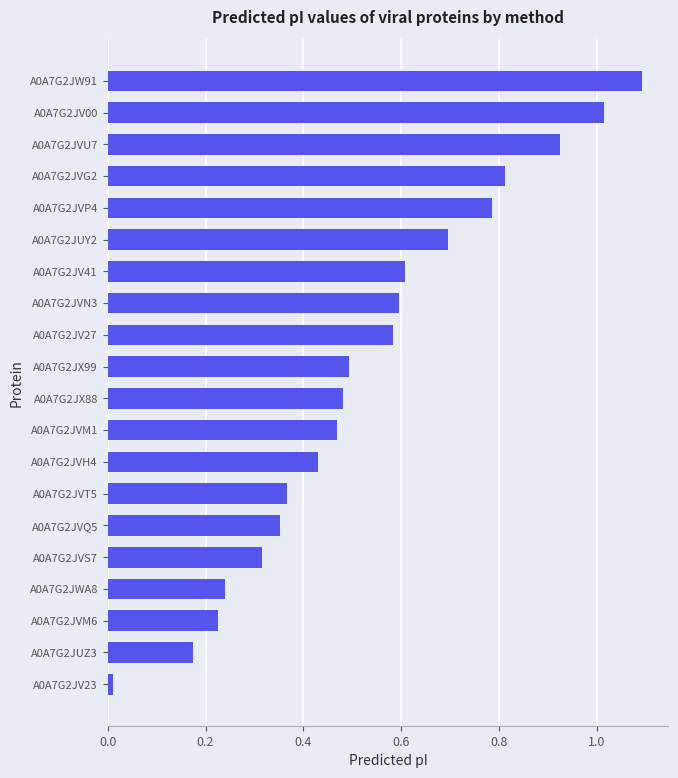

What is the change in value from A0A7G2JV27 to A0A7G2JWA8?

-0.3